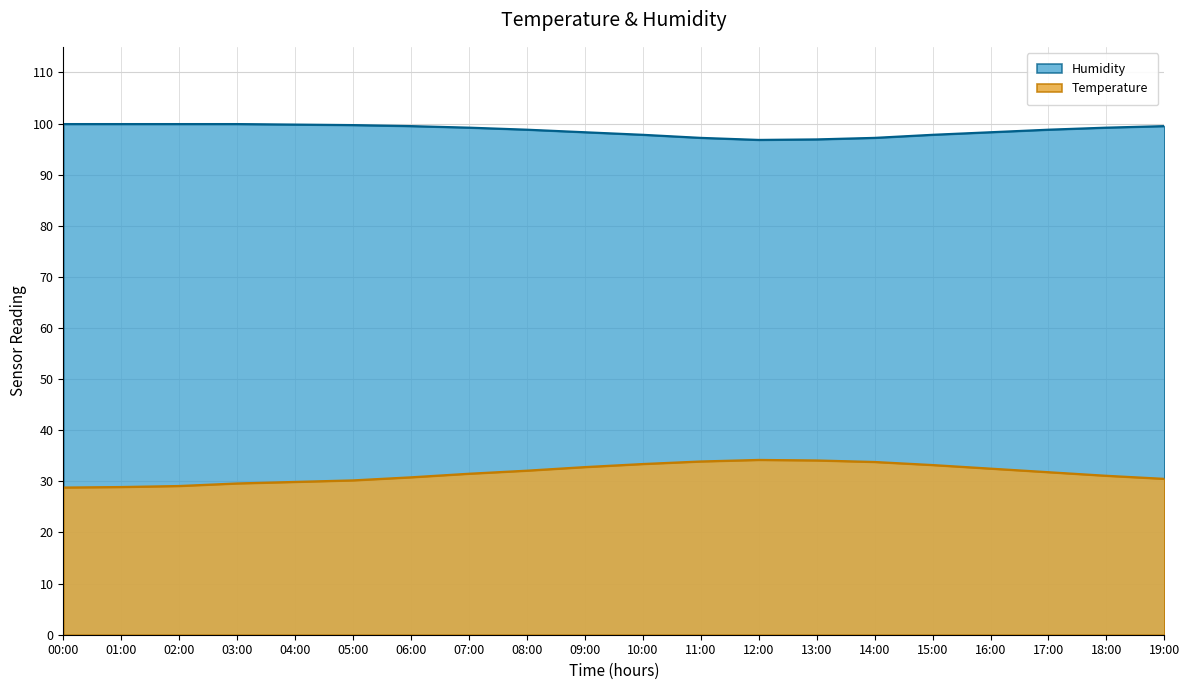

True or false: Humidity has a value of 98.8 at 08:00.

True